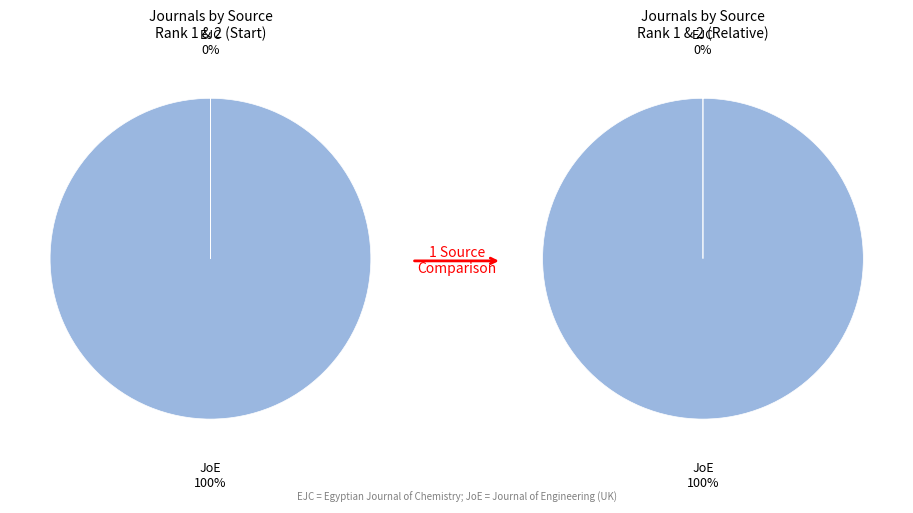

To the nearest percent, what portion does Journal of Engineering (United Kingdom) represent?

100%